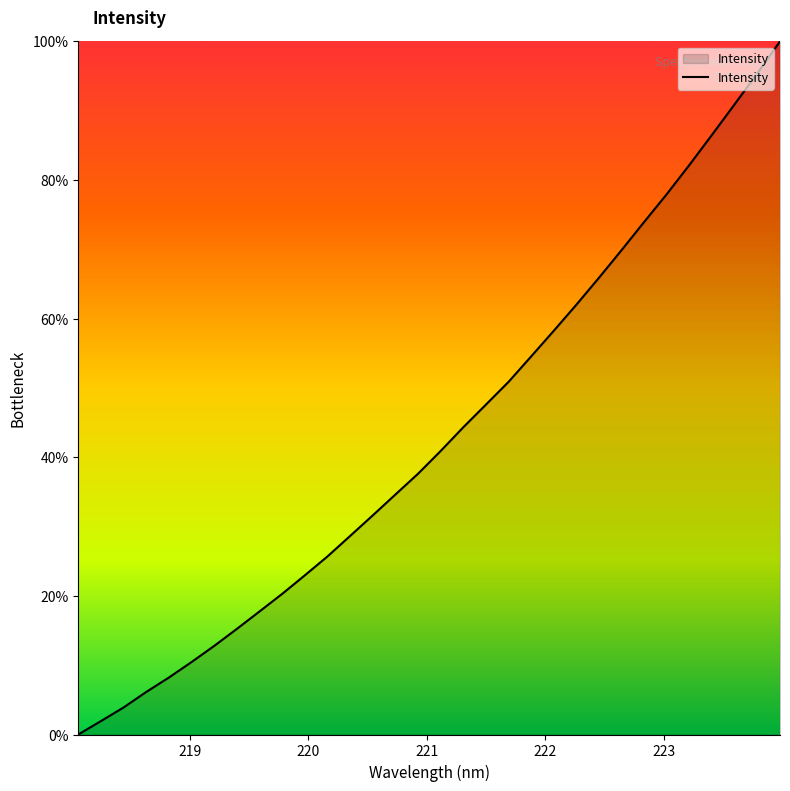

What is the greatest value displayed?

100.0